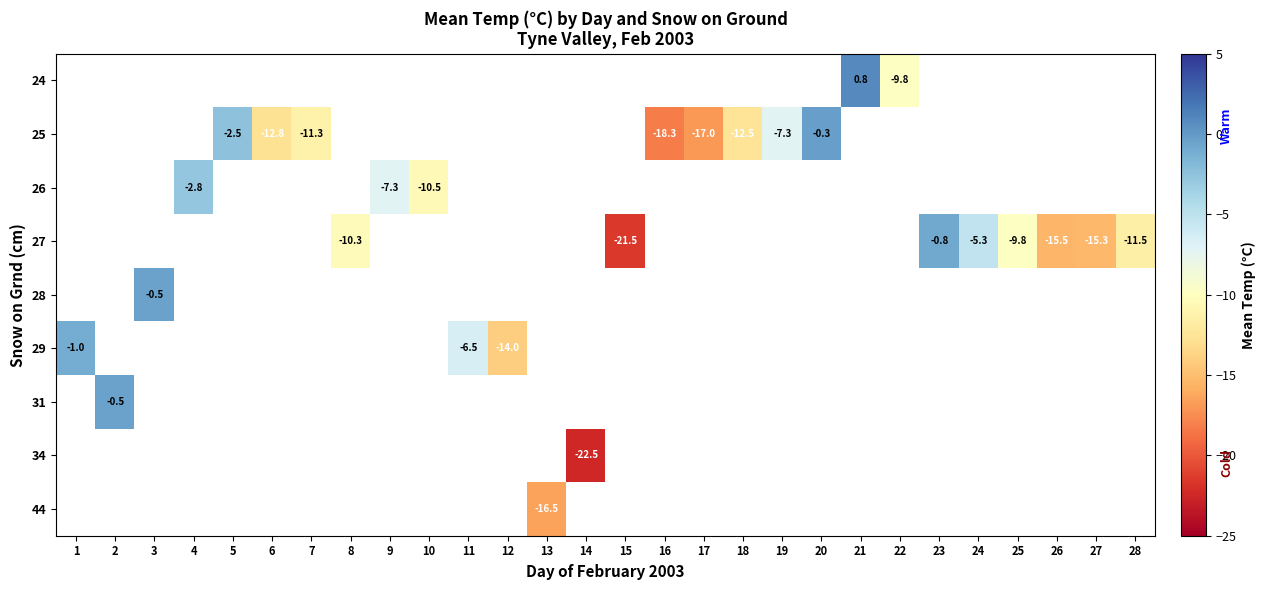

Count the number of categories in the chart.

28